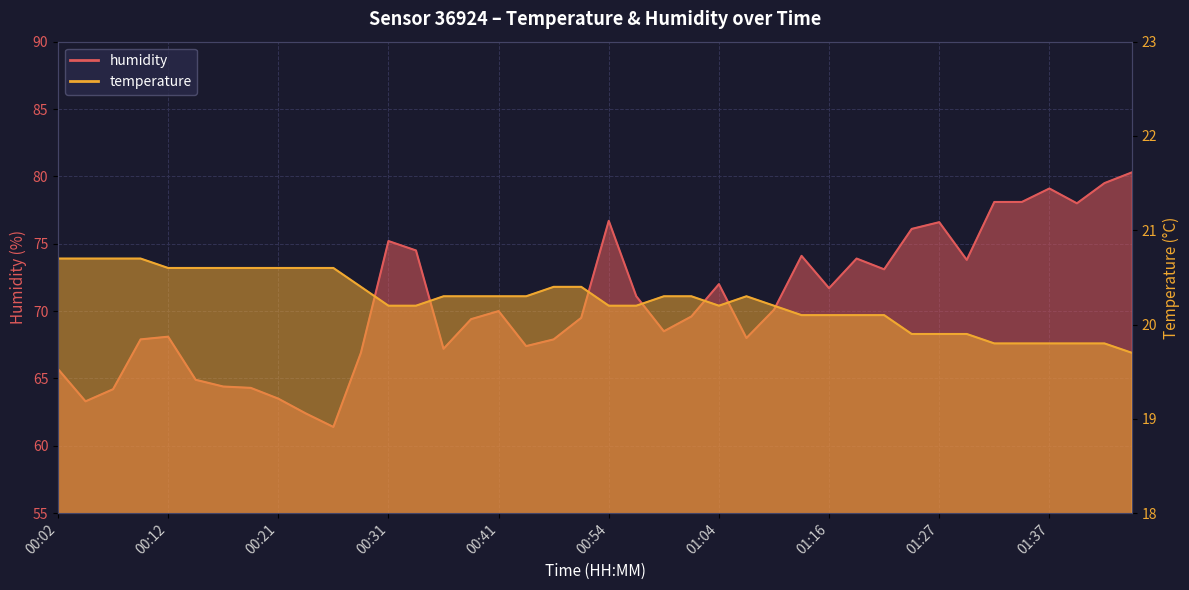

Where does the temperature series first go above 20?

00:02